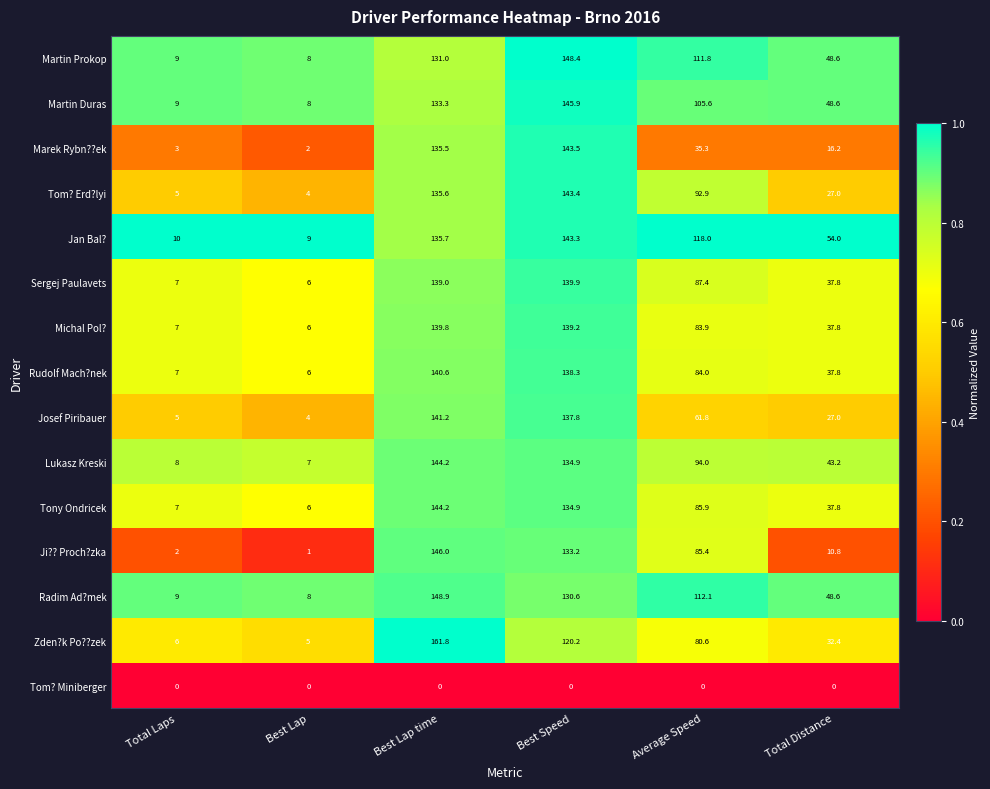

What is the sum of the Tom? Erd?lyi values at Best Lap and Best Speed?

147.4